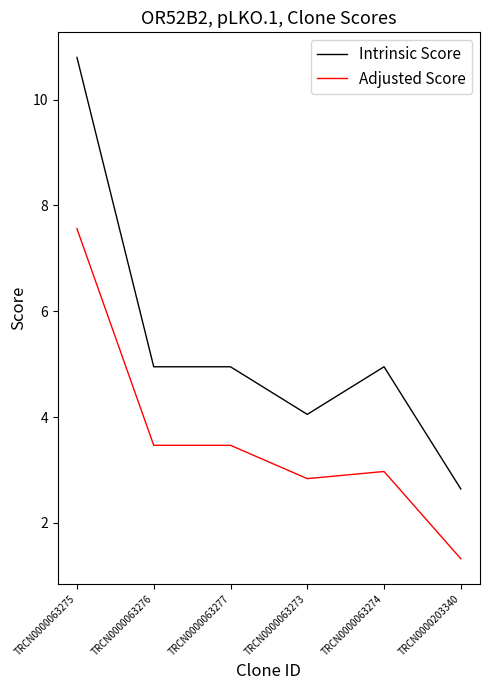

True or false: Intrinsic Score and Adjusted Score intersect in this chart.

False